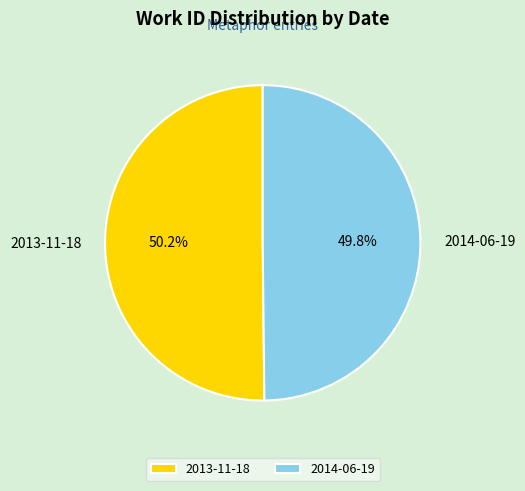

True or false: 2013-11-18 accounts for 42% of the total.

False